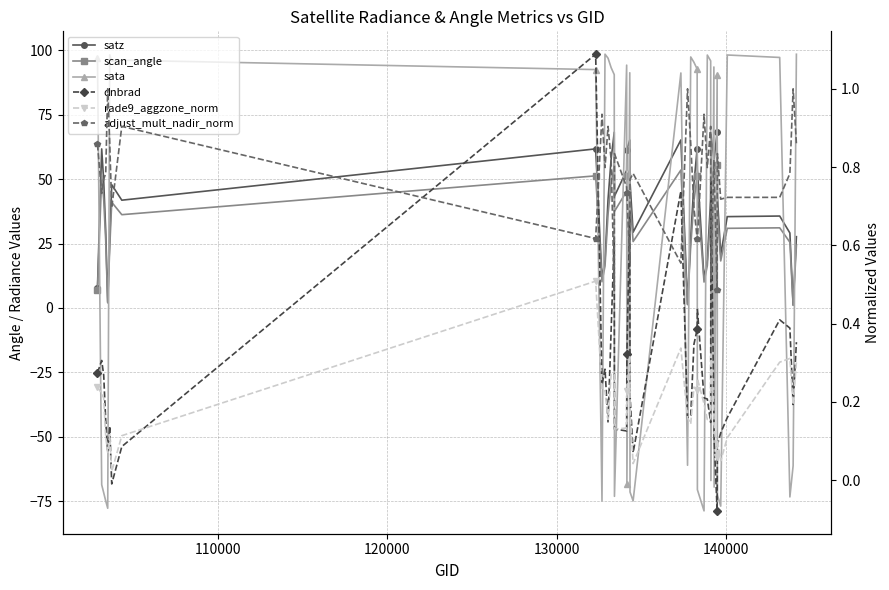

What is the difference between the maximum and second lowest values in the sata series?

176.2